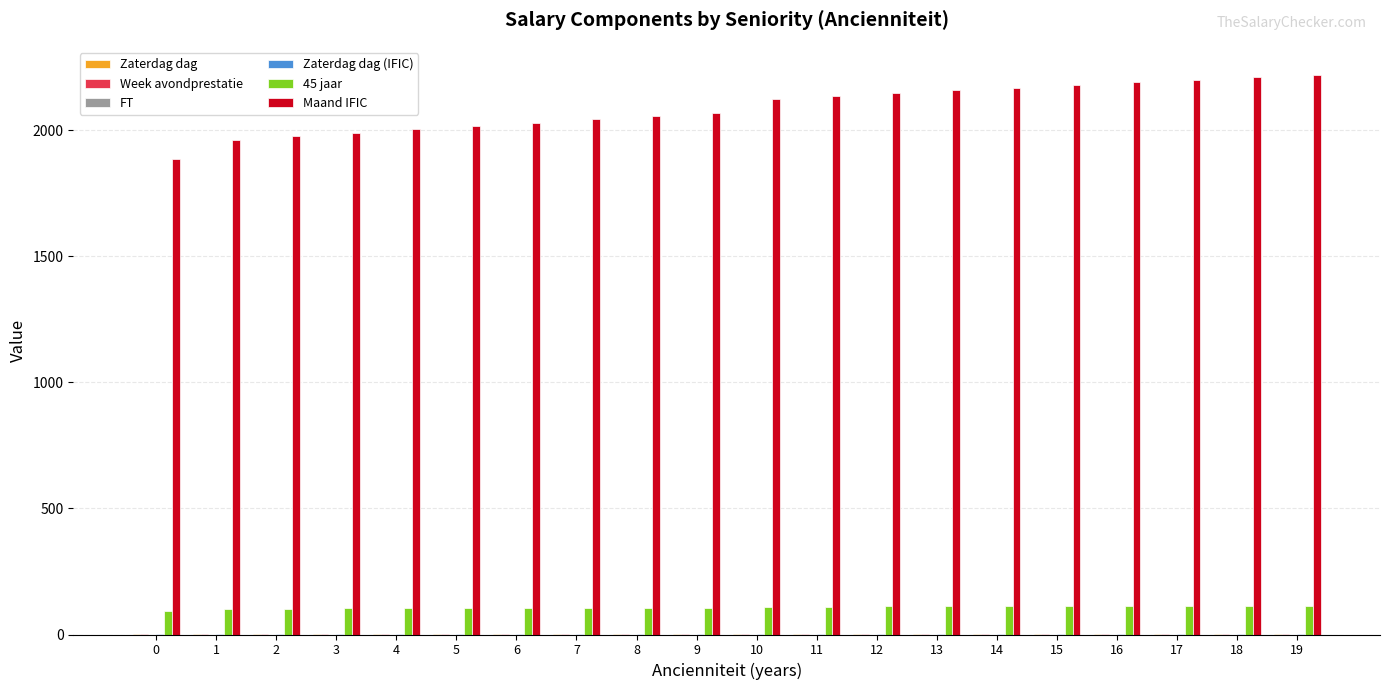

Between 5 and 9, which series saw the biggest shift?

Maand IFIC